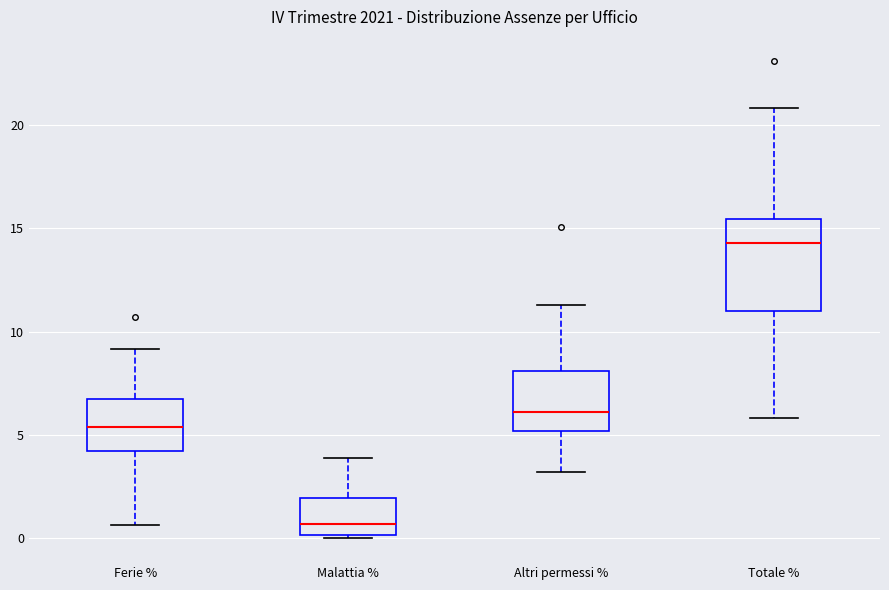

Reading left to right, read every box against the y-axis: the position of its median line, the range the box covers, and the ends of its whiskers. The values are not printed on the chart, so give them approximately, as read against the axis.

Ferie %: median 5.5, box 4.0 to 6.5, whiskers 0.5 to 9.0
Malattia %: median 0.5, box 0.0 to 2.0, whiskers 0.0 (just below the box's lower edge) to 4.0
Altri permessi %: median 6.0, box 5.0 to 8.0, whiskers 3.0 to 11.5
Totale %: median 14.5, box 11.0 to 15.5, whiskers 6.0 to 21.0